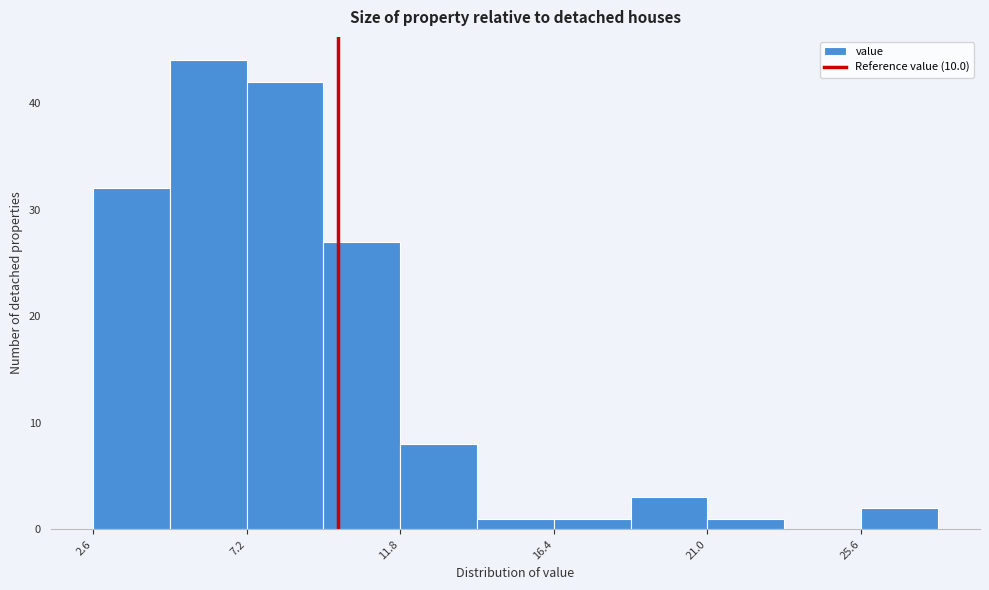

Reading left to right, list every bar in this chart as the range it spans on the x-axis followed by its height. Neither the bar edges nor the heights are printed on the chart, so give them approximately, as read against the axes.

2.65 to 4.95: 32
4.95 to 7.25: 44
7.25 to 9.55: 42
9.55 to 11.85: 27
11.85 to 14.15: 8
14.15 to 16.45: 1
16.45 to 18.75: 1
18.75 to 21.05: 3
21.05 to 23.35: 1
23.35 to 25.65: 0
25.65 to 27.95: 2